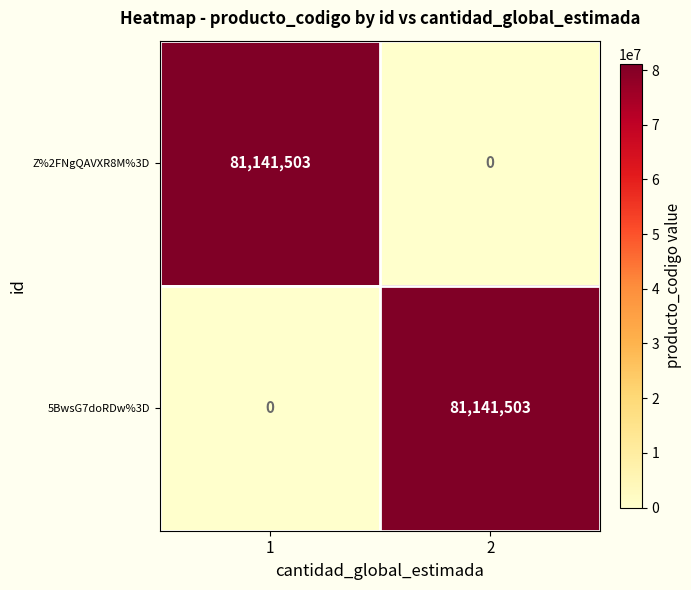

What is the spread (max minus min) of values at 2?

81141503